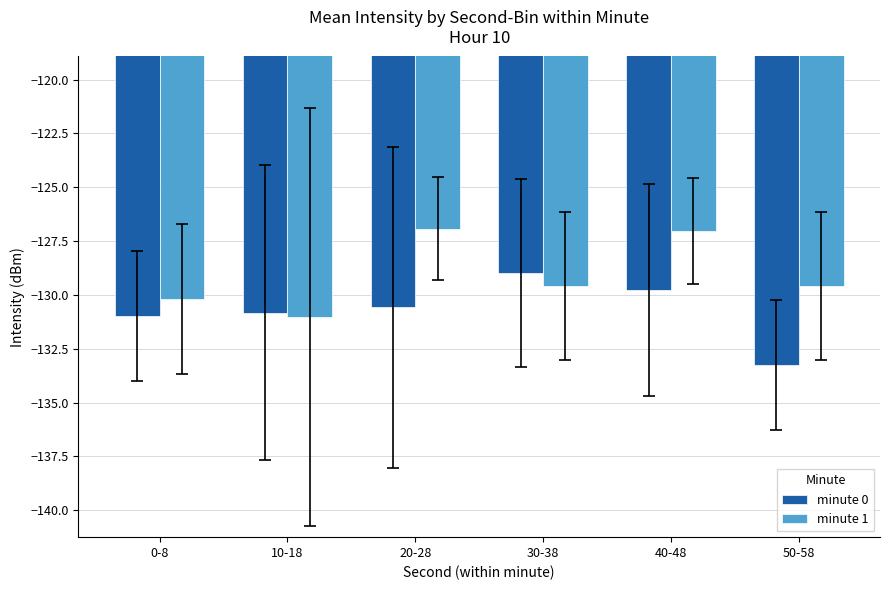

List the series in order of their peak value, lowest first.

minute 0, minute 1